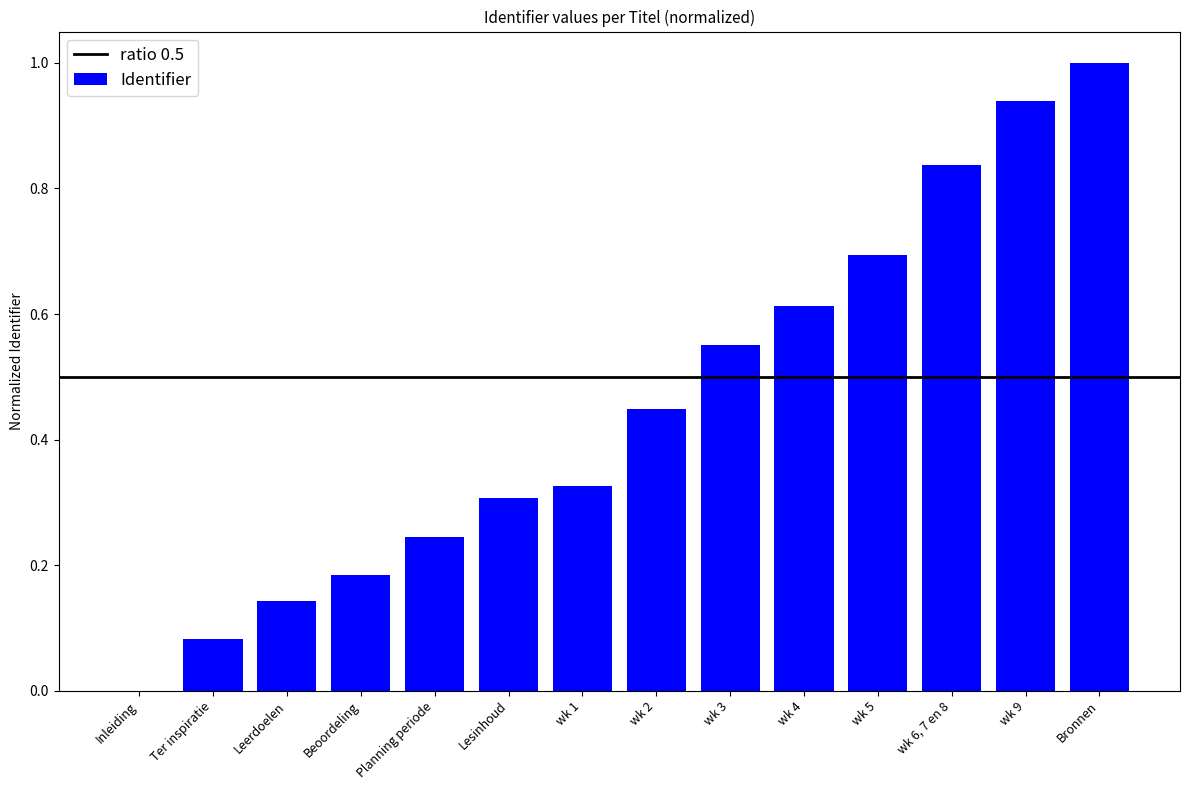

At which category does the chart reach its peak across all series?

Bronnen